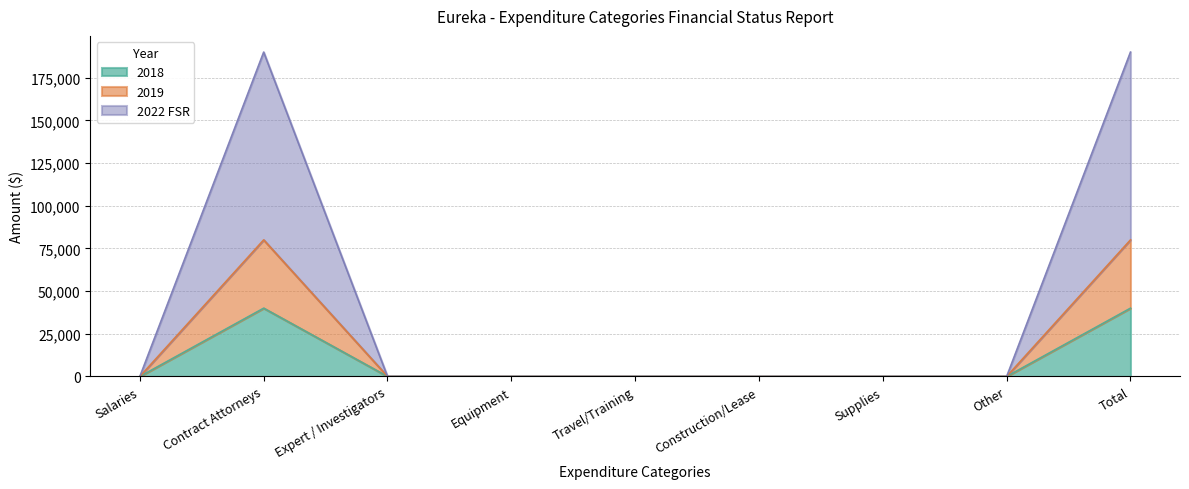

Rank the categories by 2018 value from lowest to highest.

Salaries, Expert / Investigators, Equipment, Travel/Training, Construction/Lease, Supplies, Other, Contract Attorneys, Total